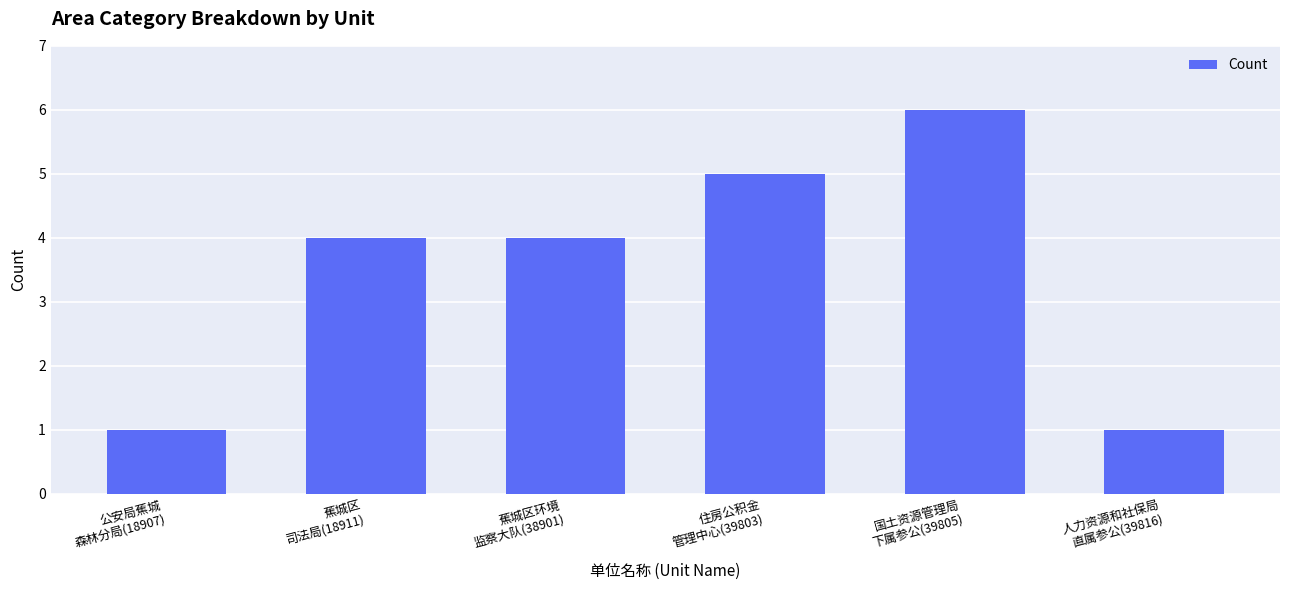

Between 蕉城区
司法局(18911) and 住房公积金
管理中心(39803), which is larger?

住房公积金
管理中心(39803)